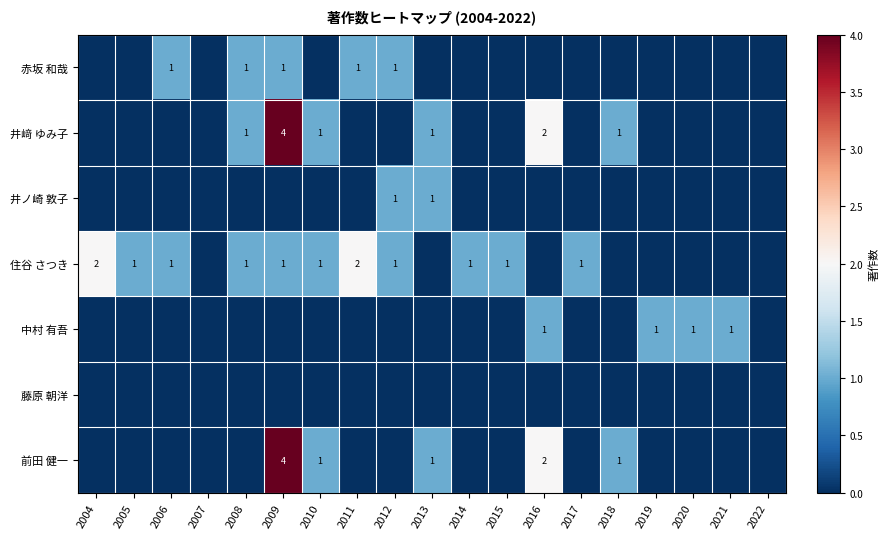

Is it true that 赤坂 和哉 equals 0 at 2006?

False